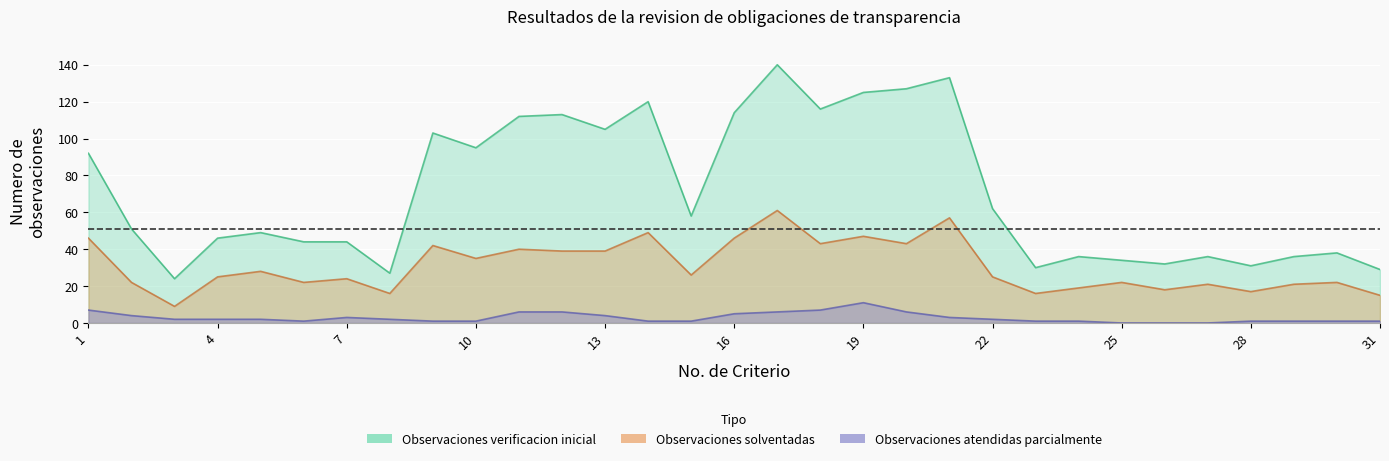

How many series are shown in this chart?

3